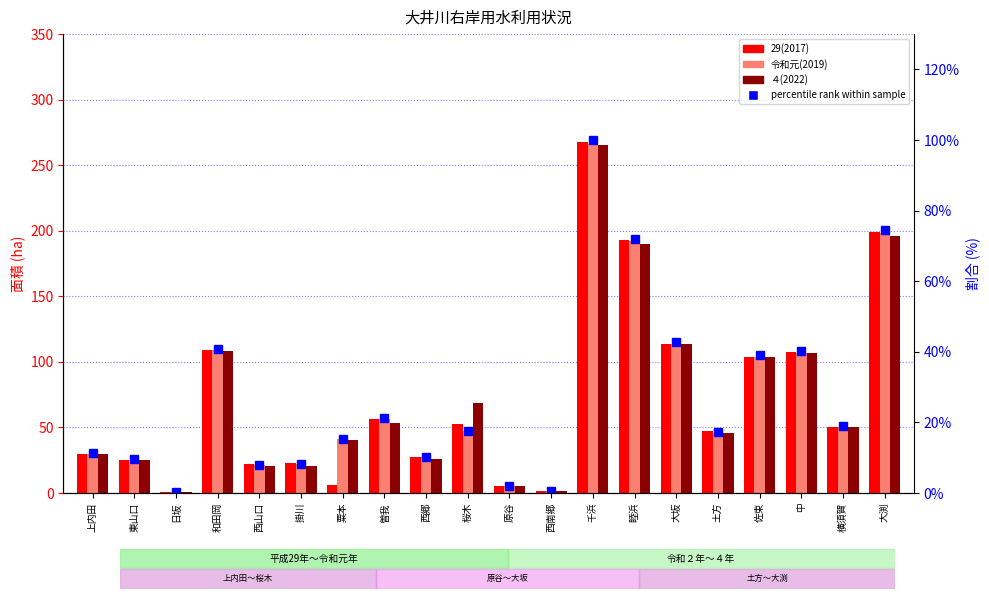

Which category has the lowest value across all series?

日坂